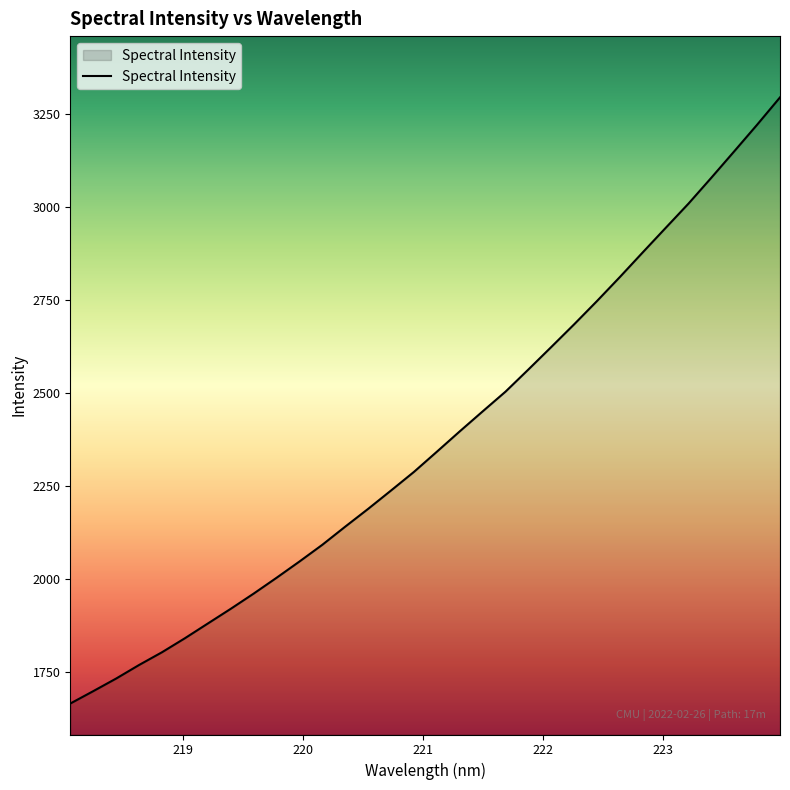

What is the maximum value shown in the chart?

3295.5